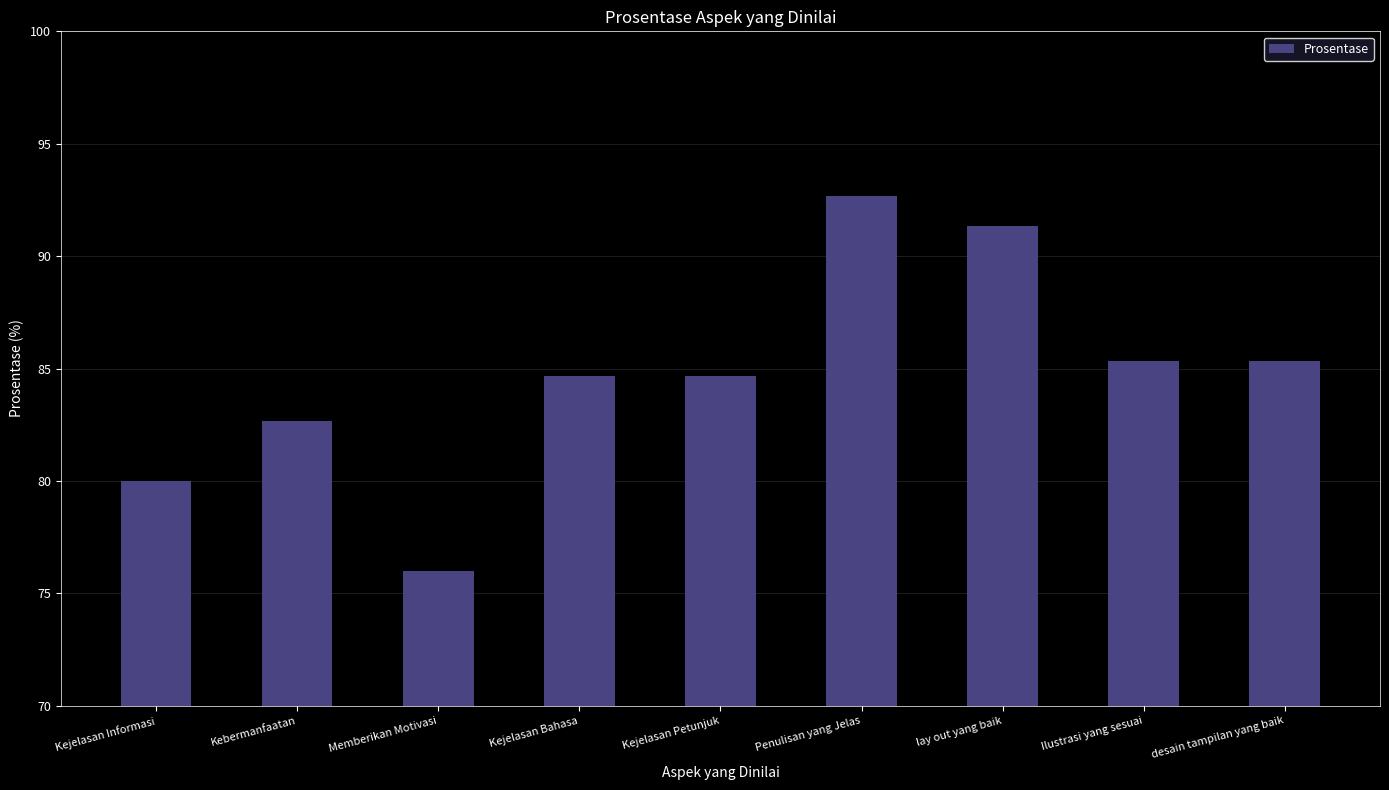

Is it true that the value at Memberikan Motivasi is 37.8?

False